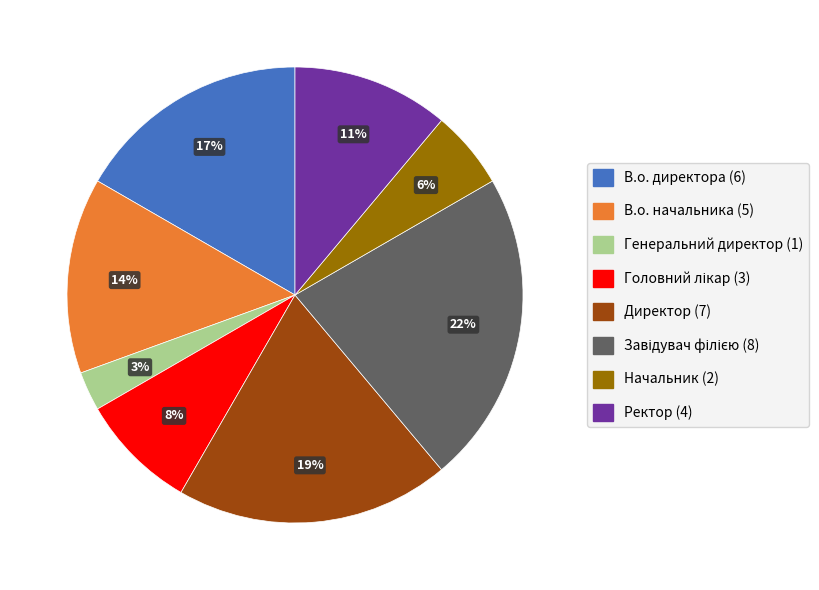

Which category has the smallest portion of the pie?

Генеральний директор